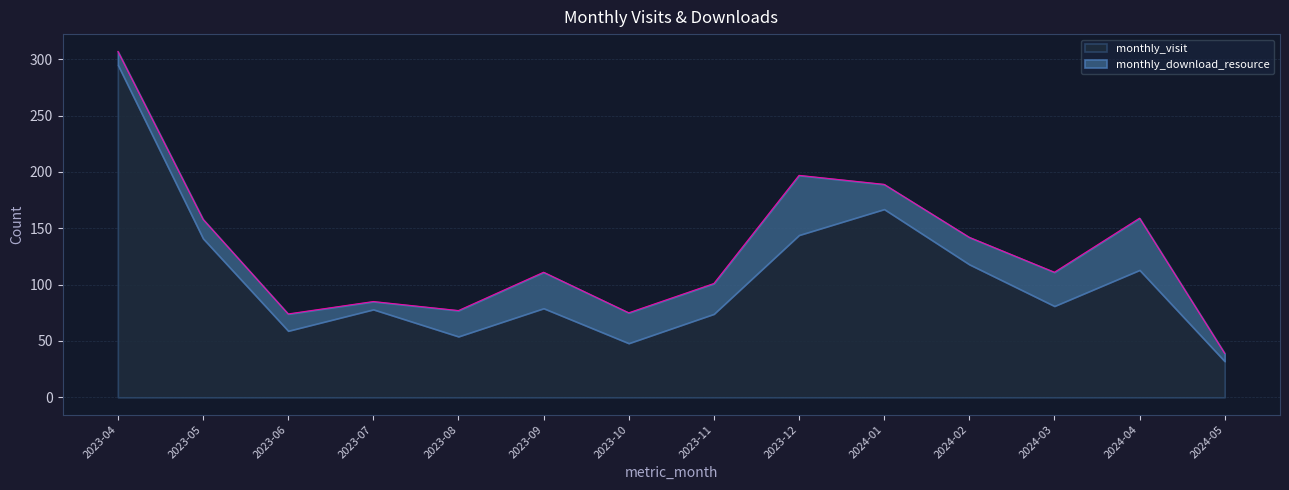

Approximately how many times larger is the value at 2023-10 compared to 2024-01?

0.4